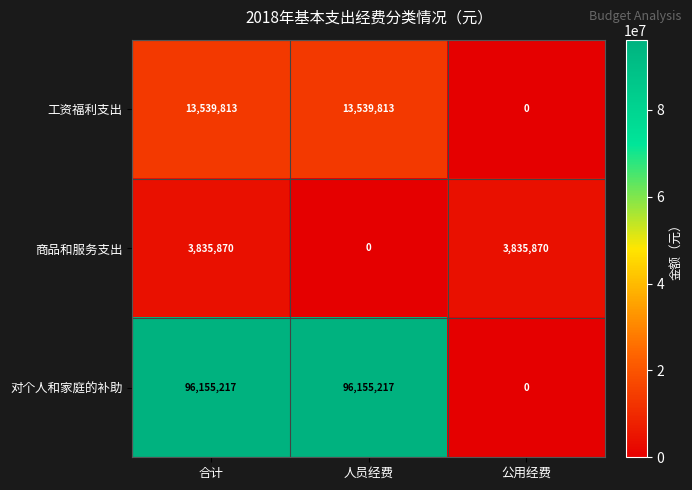

What is the sum of all 对个人和家庭的补助 values?

192310434